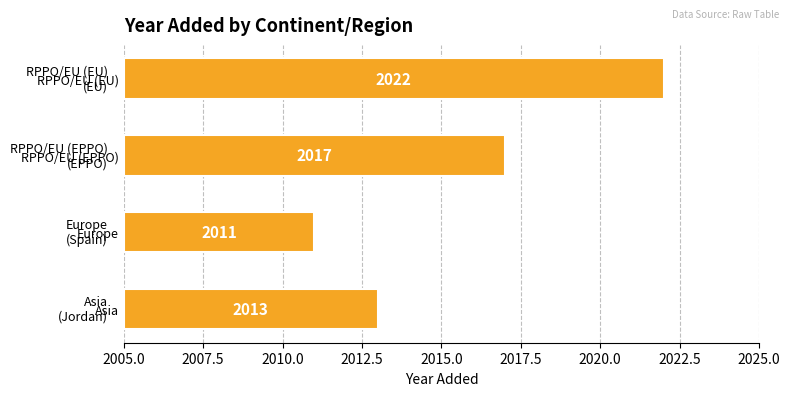

How many bars are there in total?

4